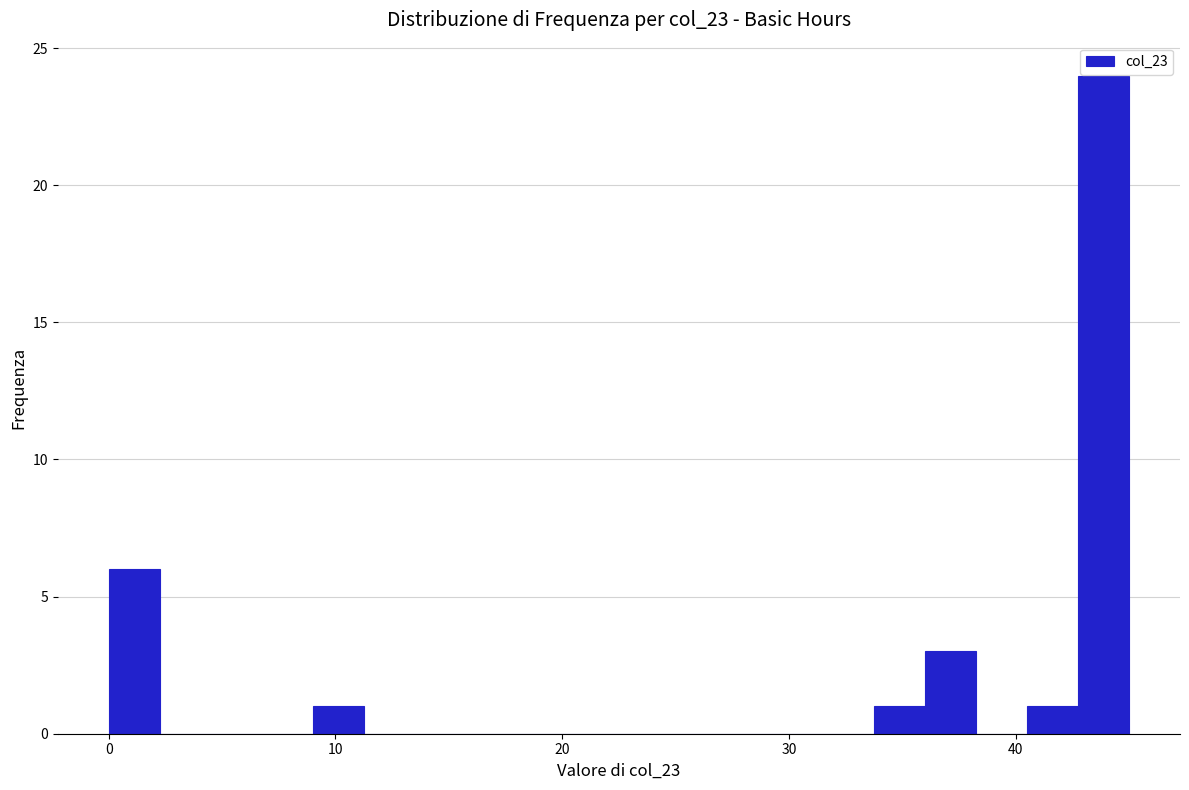

Around what value on the x-axis is the tallest bar? Give the approximate position of its centre, as read against the axis.

44